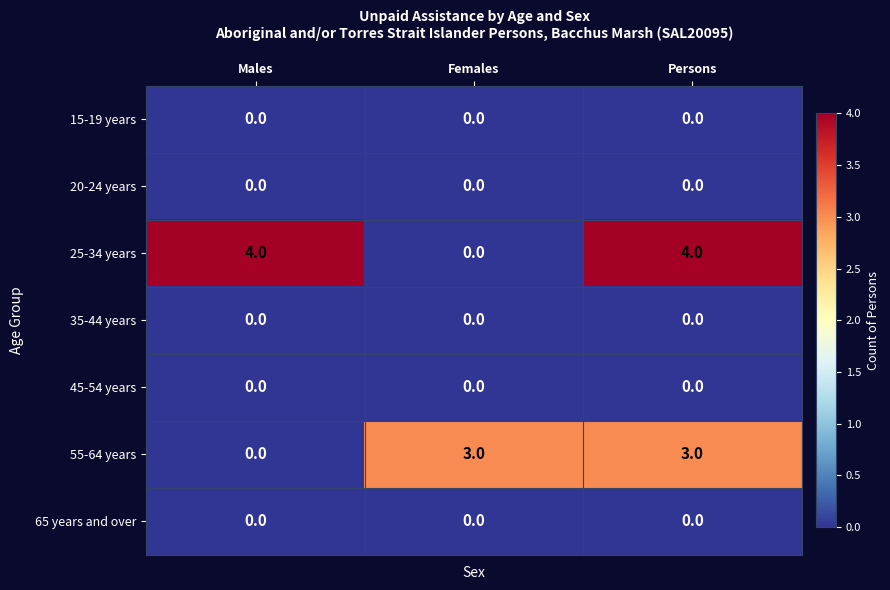

At how many categories does at least one series exceed 0?

3